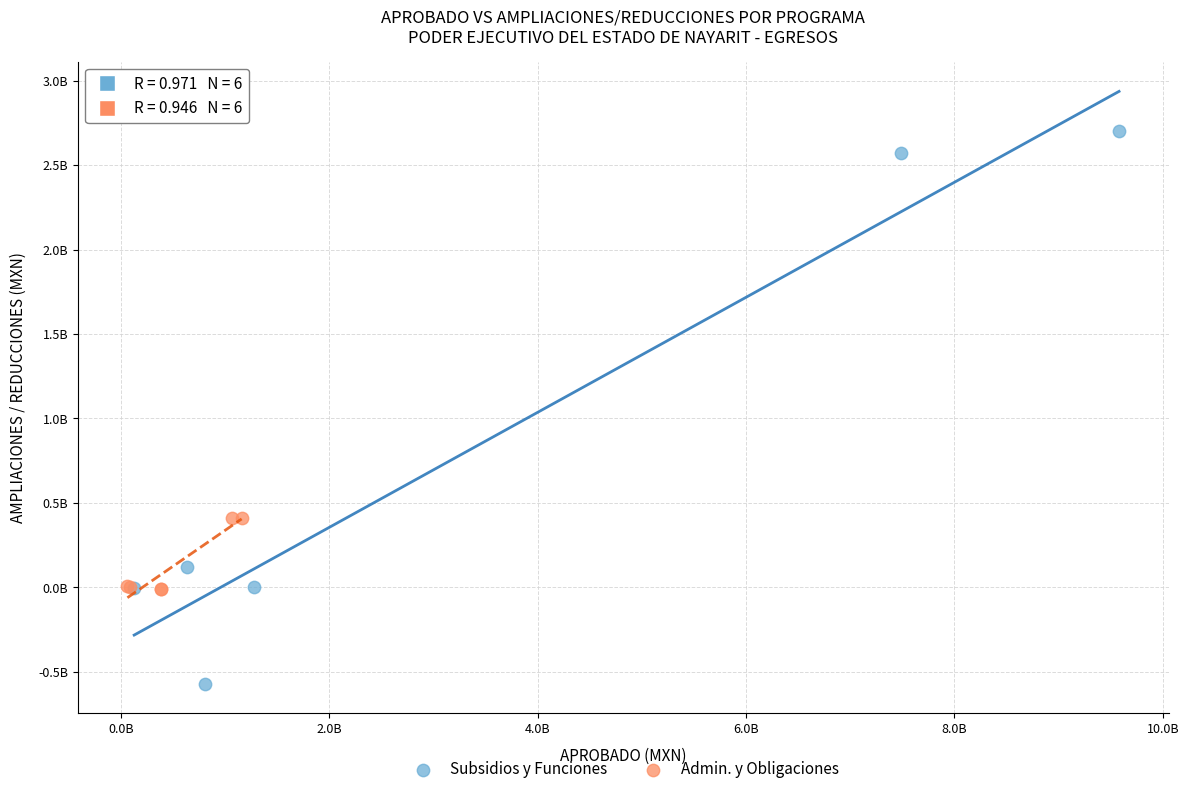

What are all the series names shown in the legend?

Subsidios y Funciones, Admin. y Obligaciones